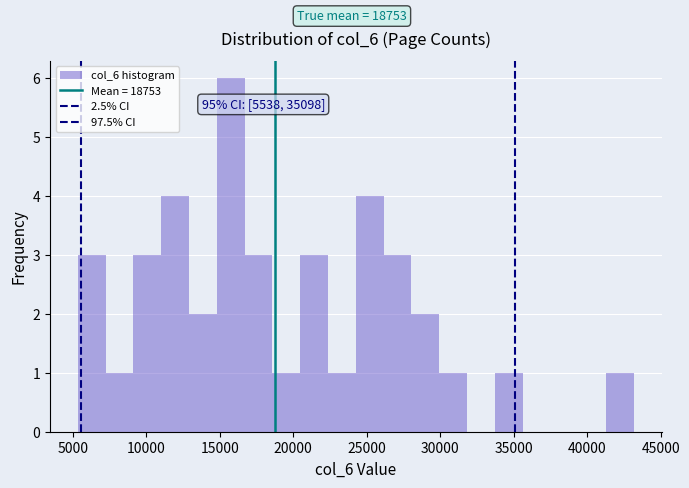

Read against the x-axis, roughly where is the centre of the tallest bar?

15500